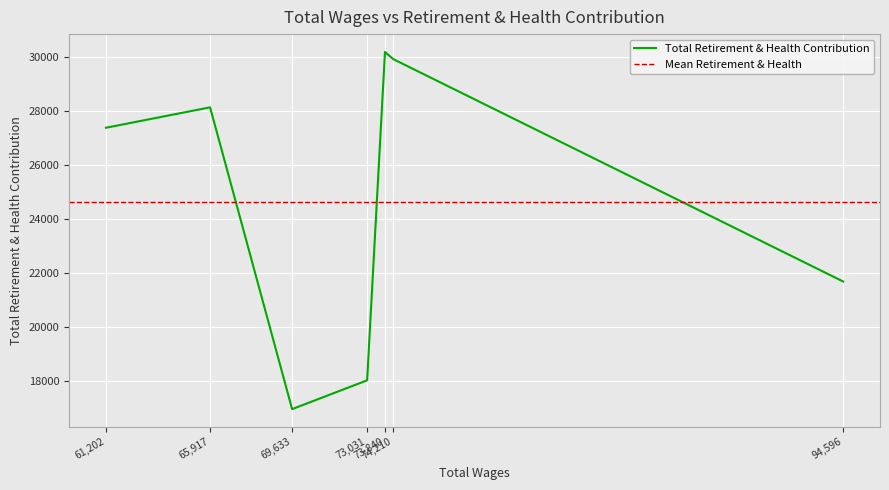

What is the smallest value displayed?

16966